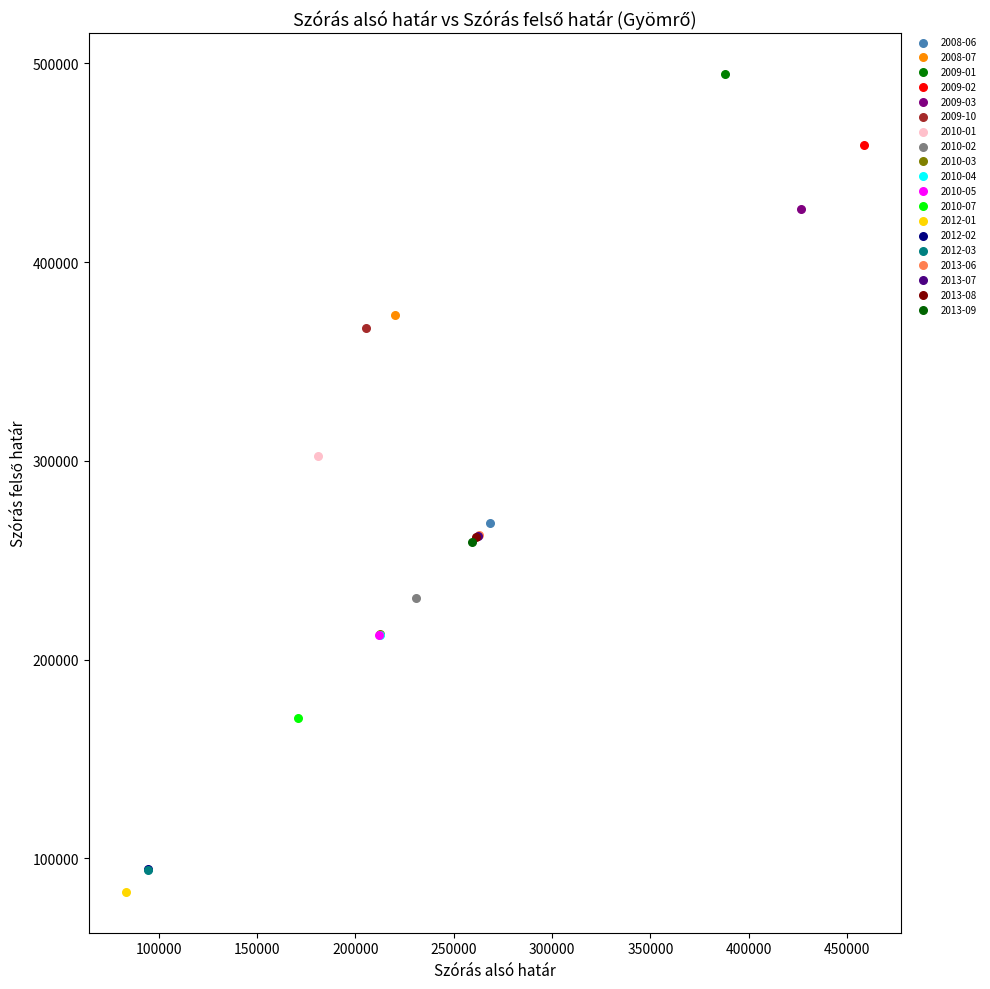

Which series contains the lowest Y value?

2012-01